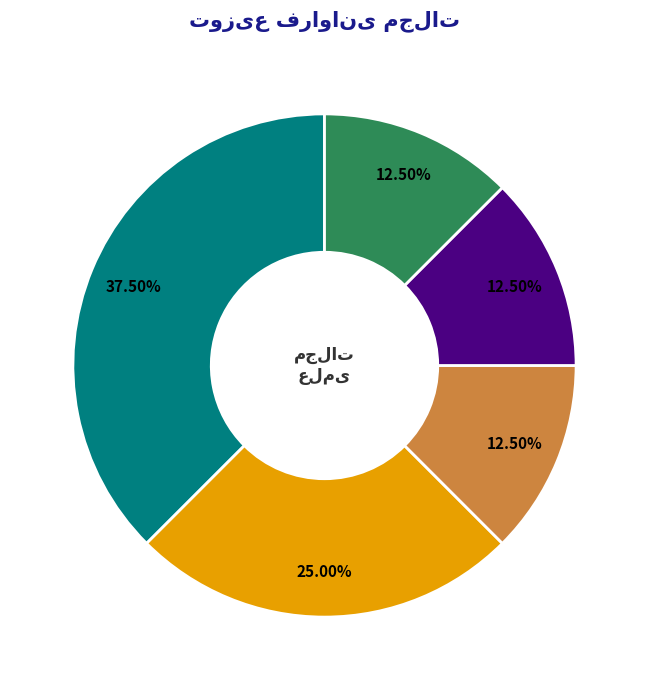

Is there a majority slice in this chart?

No